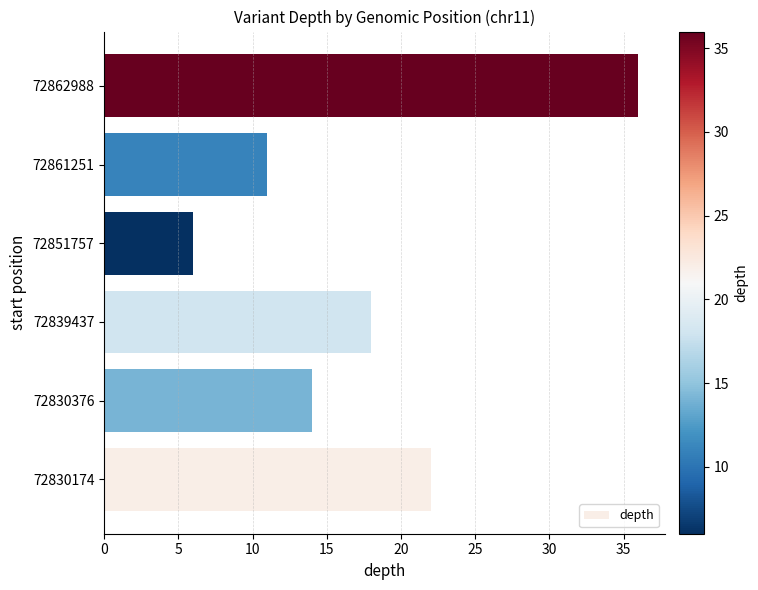

How many data points does each series have?

6